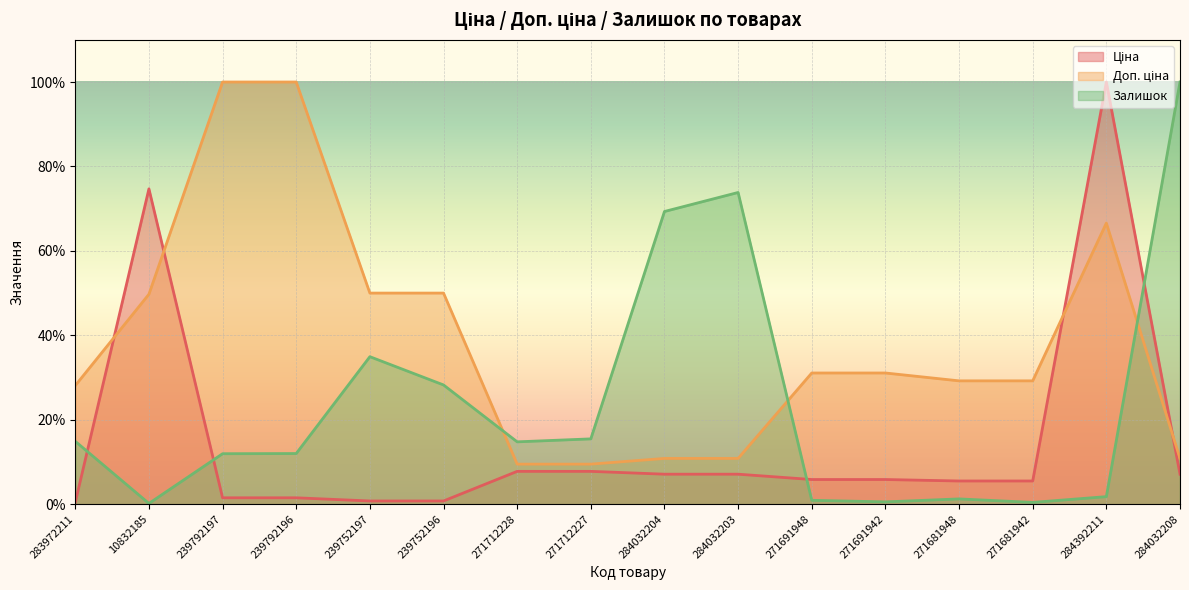

Does the chart display data point markers on the line(s)?

No